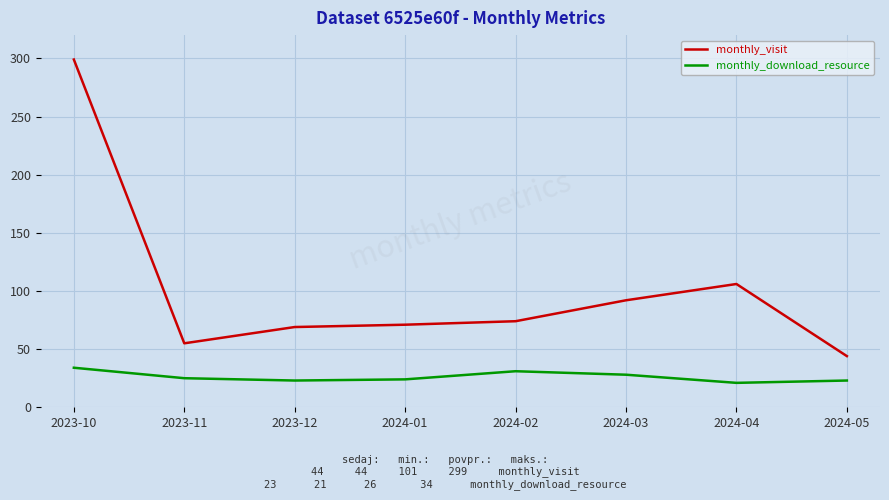

Does the chart display data point markers on the line(s)?

No